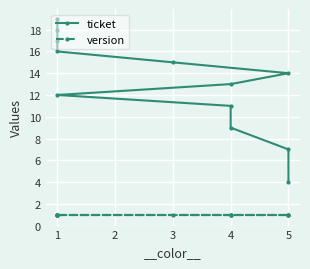

What is the approximate value of ticket at 4, to the nearest 10?

10